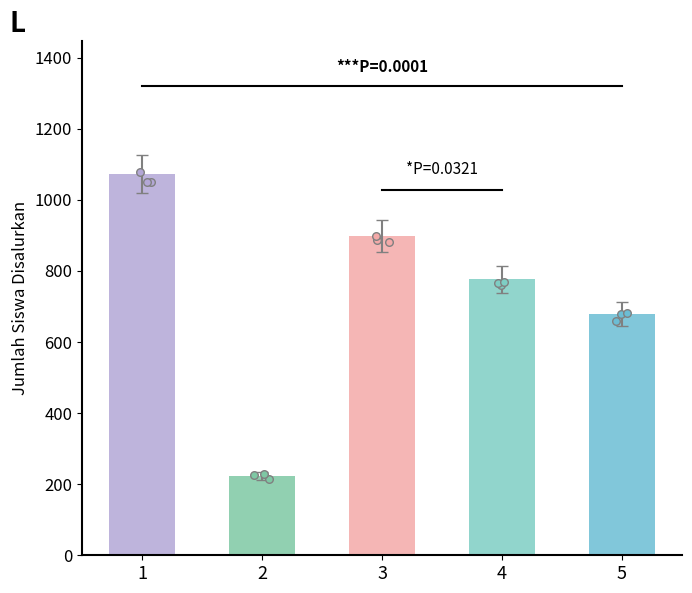

What is the change in value from 1 to 3?

-174